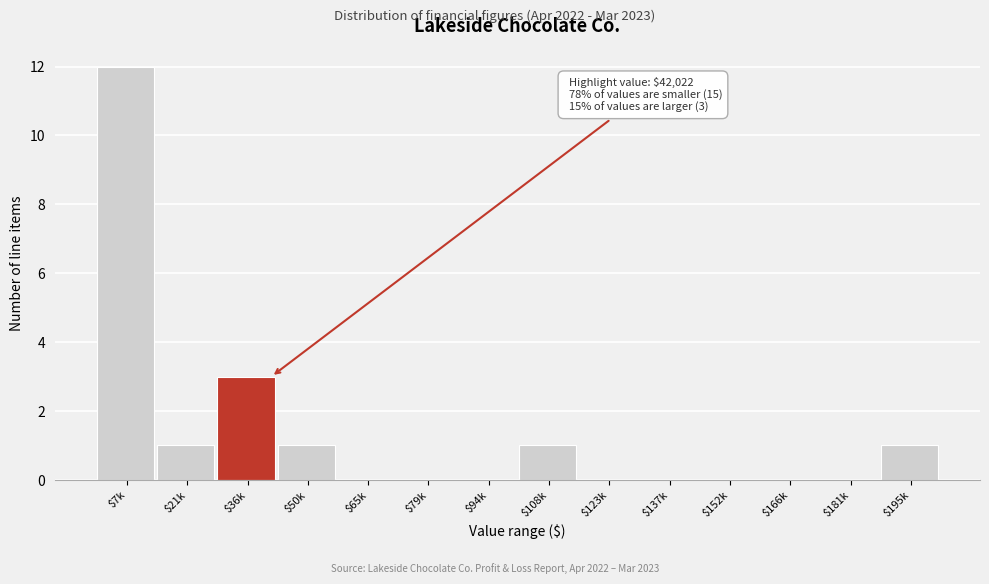

What value does the data have at $36k, to the nearest 5?

5